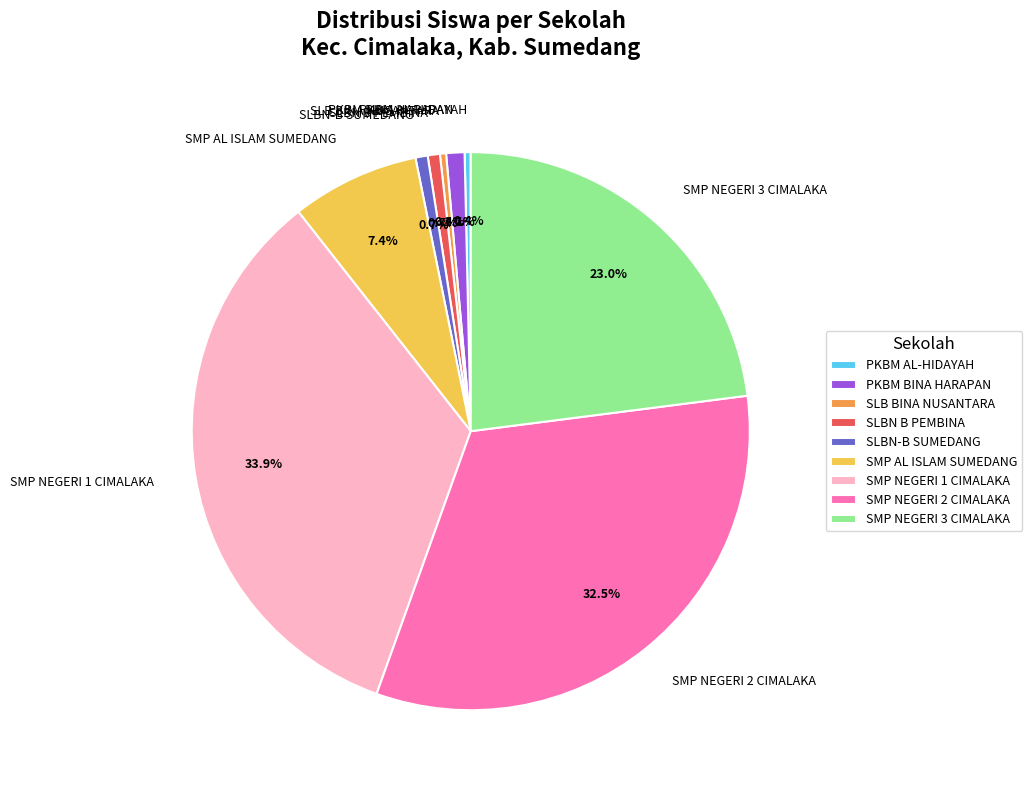

Approximately how many times larger is the value at SMP AL ISLAM SUMEDANG compared to SMP NEGERI 2 CIMALAKA?

0.2